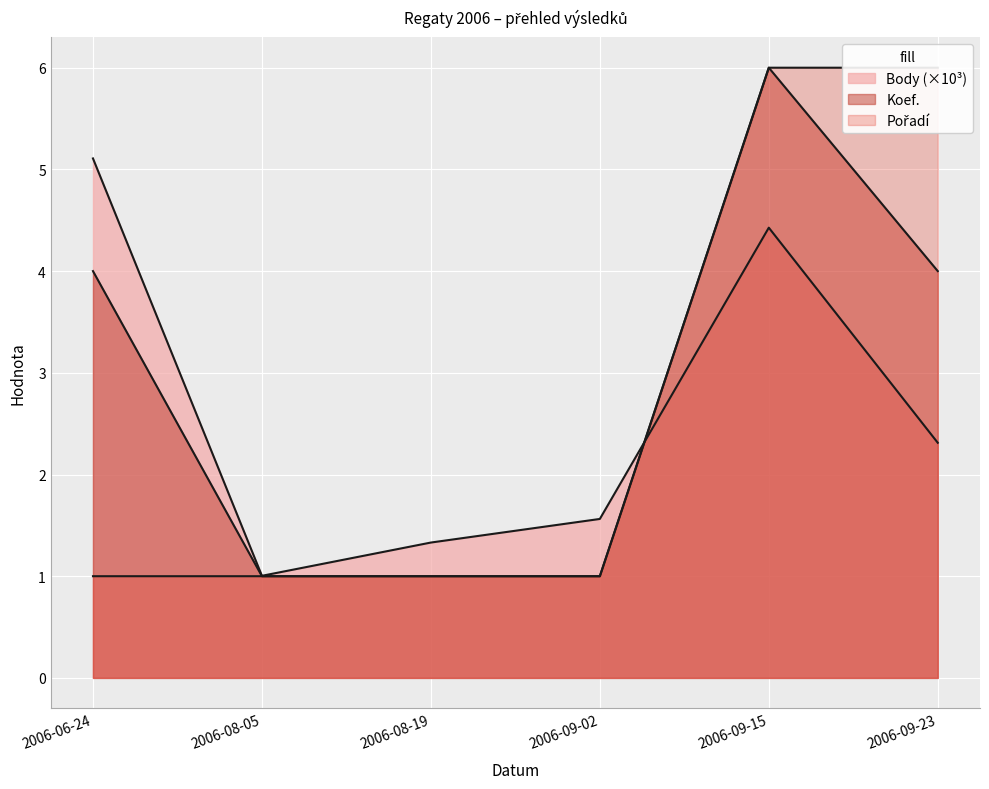

After their last crossing, which series has the higher values: Body or Pořadí?

Pořadí